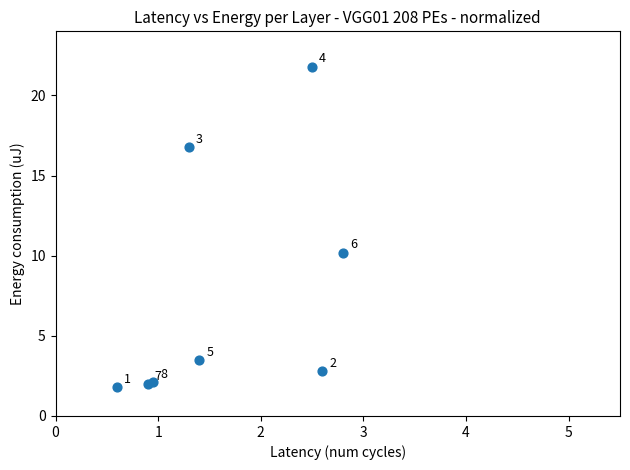

What Y value in the scatter plot is closest to 11?

10.2